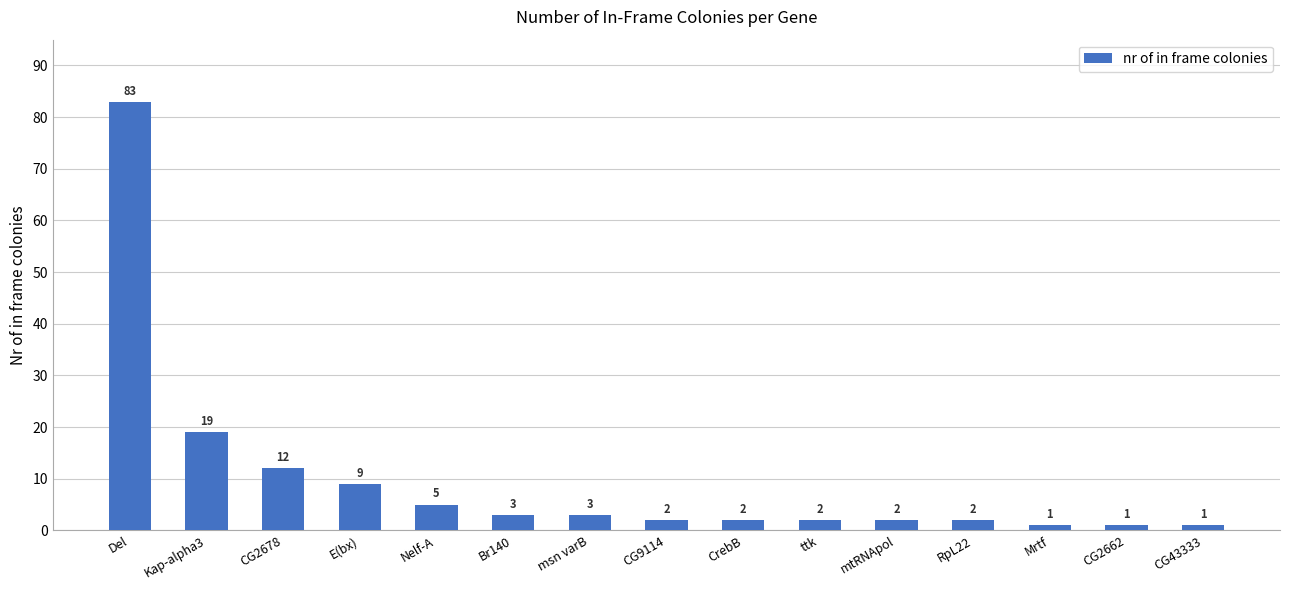

Reading right to left, what are all the values shown in this chart?

CG43333=1	CG2662=1	Mrtf=1	RpL22=2	mtRNApol=2	ttk=2	CrebB=2	CG9114=2	msn varB=3	Br140=3	Nelf-A=5	E(bx)=9	CG2678=12	Kap-alpha3=19	Del=83